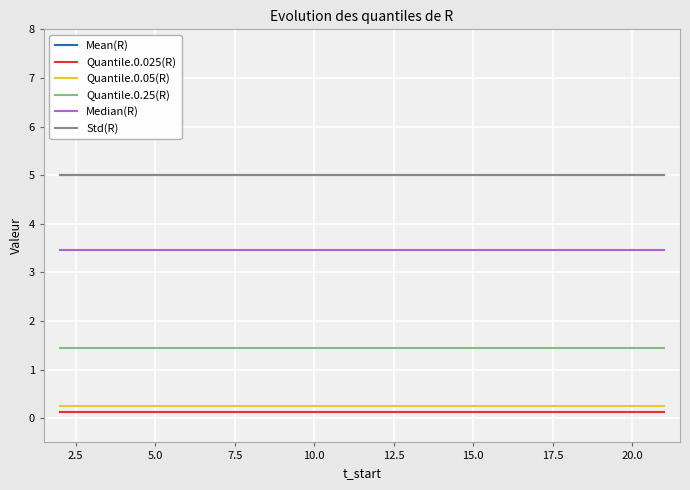

Reading left to right, extract all data points from this chart.

Mean(R): 5.0	5.0	5.0	5.0	5.0	5.0	5.0	5.0	5.0	5.0	5.0	5.0	5.0	5.0	5.0	5.0	5.0	5.0	5.0	5.0
Quantile.0.025(R): 0.1	0.1	0.1	0.1	0.1	0.1	0.1	0.1	0.1	0.1	0.1	0.1	0.1	0.1	0.1	0.1	0.1	0.1	0.1	0.1
Quantile.0.05(R): 0.3	0.3	0.3	0.3	0.3	0.3	0.3	0.3	0.3	0.3	0.3	0.3	0.3	0.3	0.3	0.3	0.3	0.3	0.3	0.3
Quantile.0.25(R): 1.4	1.4	1.4	1.4	1.4	1.4	1.4	1.4	1.4	1.4	1.4	1.4	1.4	1.4	1.4	1.4	1.4	1.4	1.4	1.4
Median(R): 3.5	3.5	3.5	3.5	3.5	3.5	3.5	3.5	3.5	3.5	3.5	3.5	3.5	3.5	3.5	3.5	3.5	3.5	3.5	3.5
Std(R): 5.0	5.0	5.0	5.0	5.0	5.0	5.0	5.0	5.0	5.0	5.0	5.0	5.0	5.0	5.0	5.0	5.0	5.0	5.0	5.0